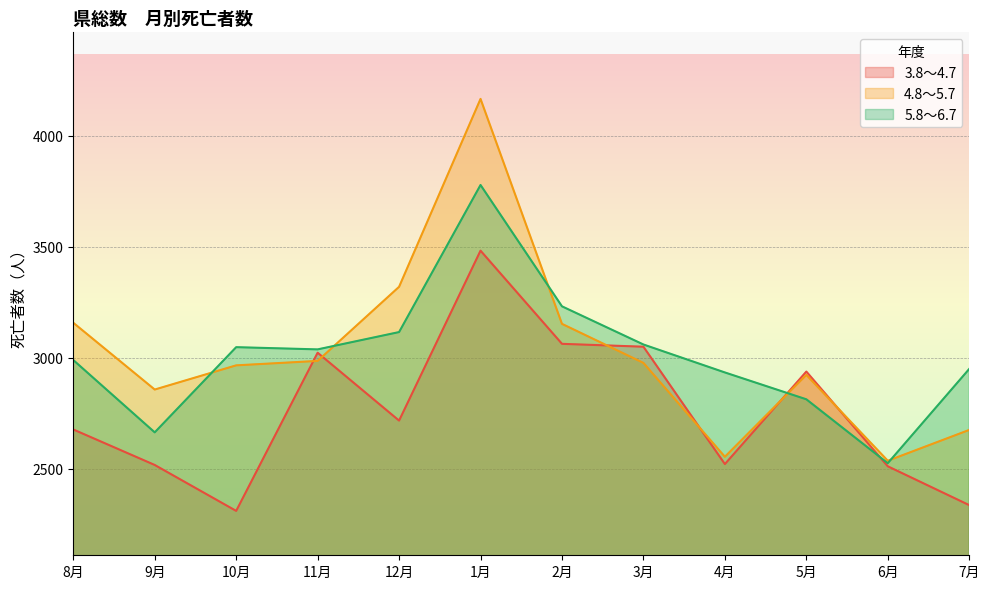

Which series has the largest range (max minus min)?

4.8～5.7